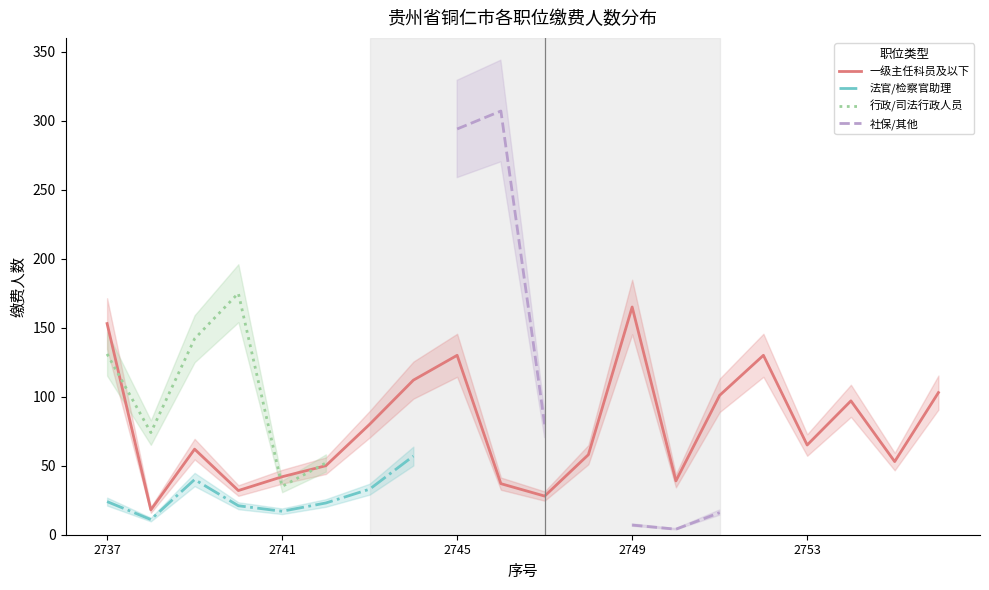

True or false: 行政/司法行政人员 and 社保/其他 cross at least once.

False